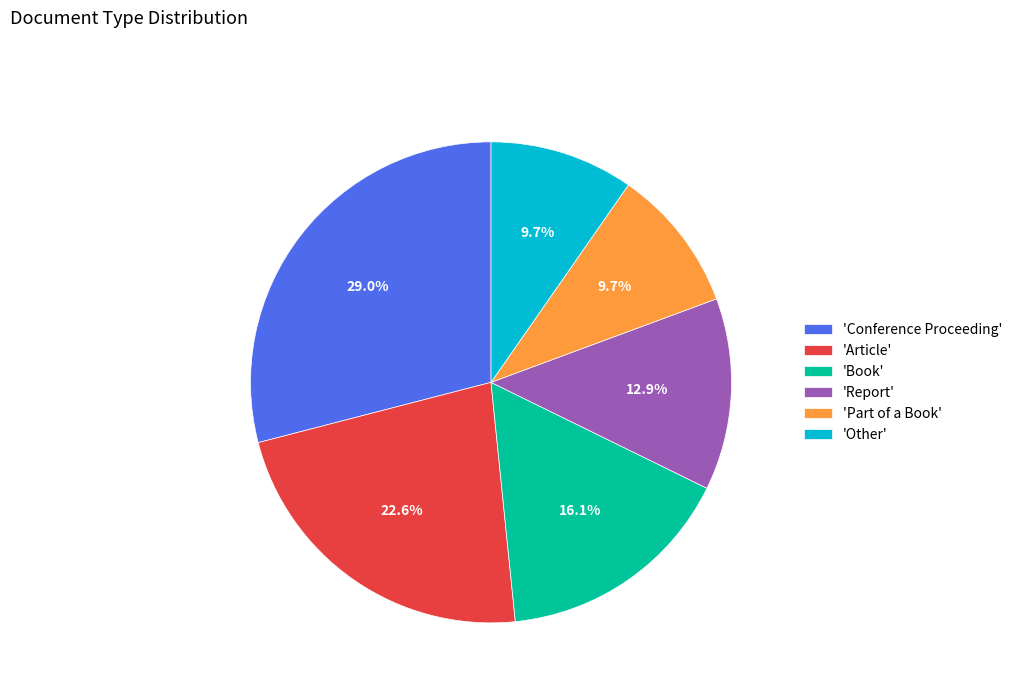

Approximately how many times larger is the value at 'Conference Proceeding' compared to 'Other'?

3.0